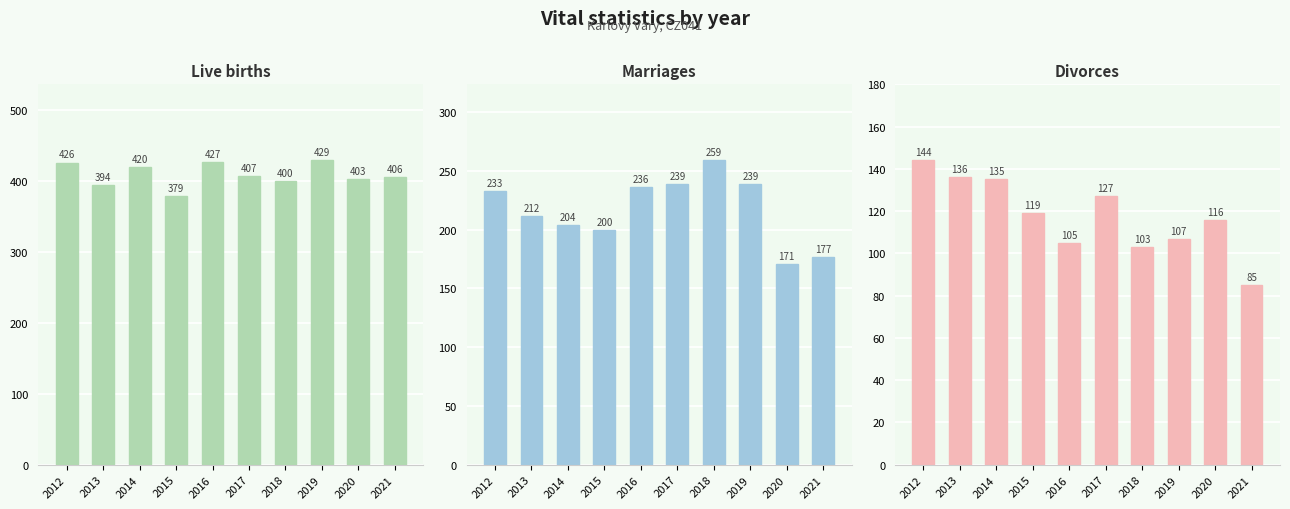

What is the difference between the highest and lowest values at 2016?

322